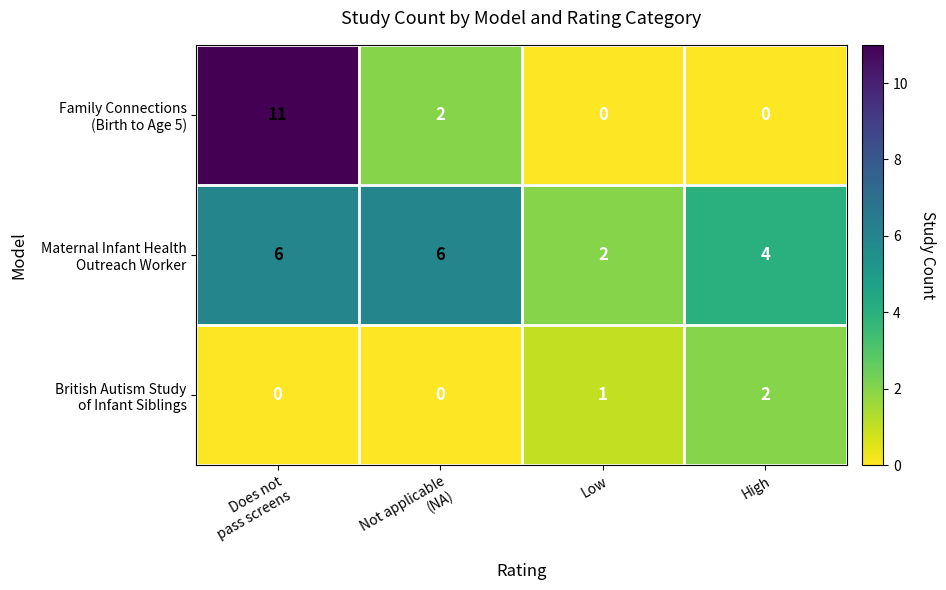

What is the total value across all series at Low?

3